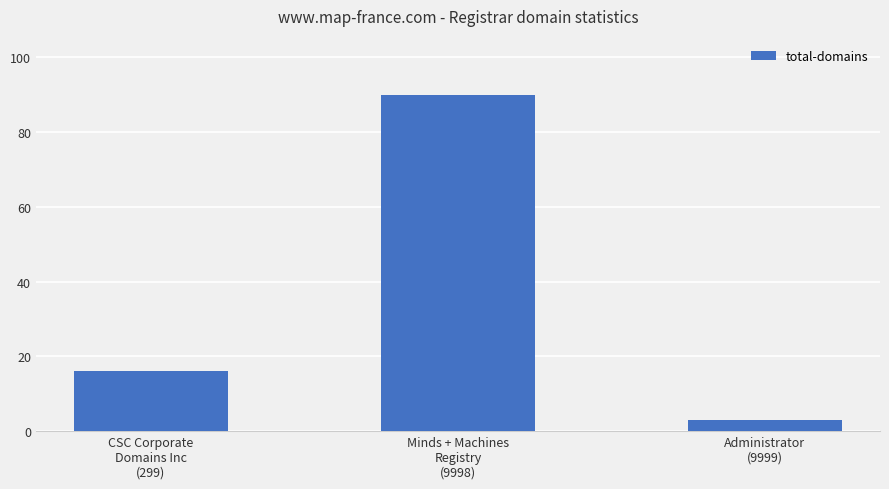

How many distinct data groups are displayed?

1